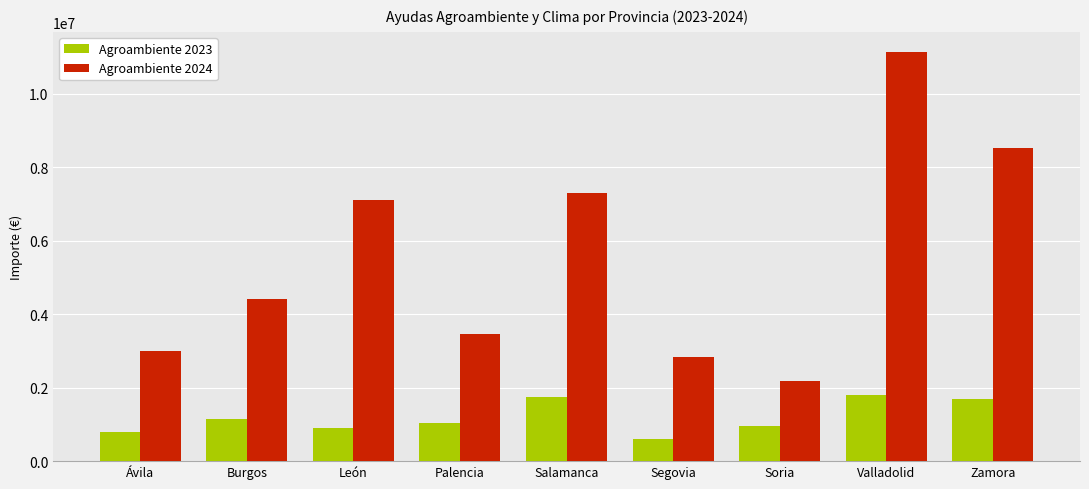

The Agroambiente 2023 series shows 1758372.8 at Salamanca. True or false?

True